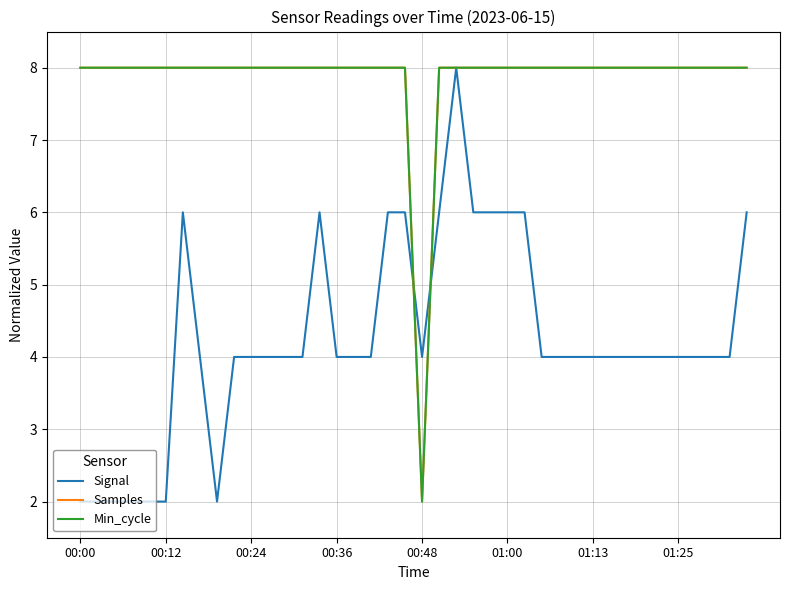

Reading left to right, what are all the values shown in this chart?

Signal: 2	2	2	2	2	2	6	4	2	4	4	4	4	4	6	4	4	4	6	6	4	6	8	6	6	6	6	4	4	4	4	4	4	4	4	4	4	4	4	6
Samples: 8	8	8	8	8	8	8	8	8	8	8	8	8	8	8	8	8	8	8	8	2	8	8	8	8	8	8	8	8	8	8	8	8	8	8	8	8	8	8	8
Min_cycle: 8	8	8	8	8	8	8	8	8	8	8	8	8	8	8	8	8	8	8	8	2	8	8	8	8	8	8	8	8	8	8	8	8	8	8	8	8	8	8	8